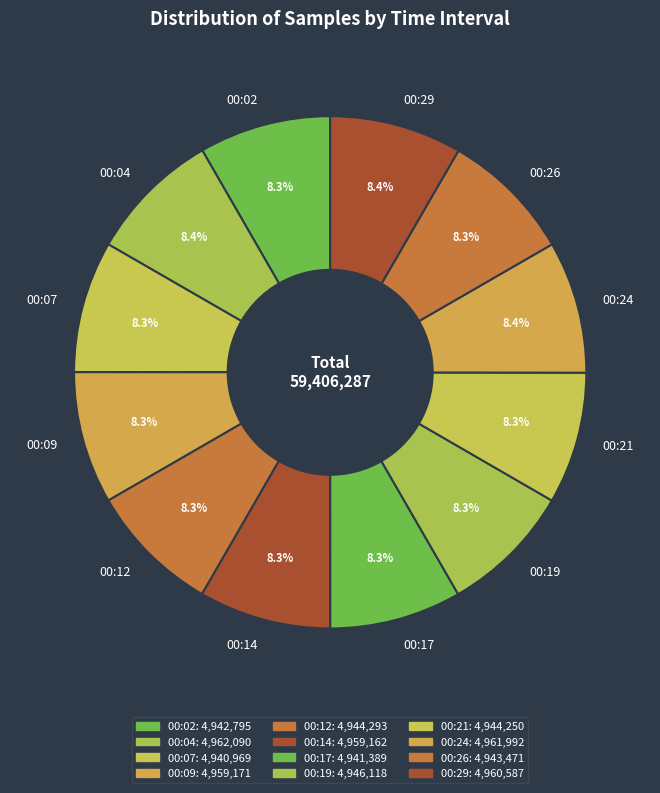

What percentage is NOT represented by 00:12?

91.7%